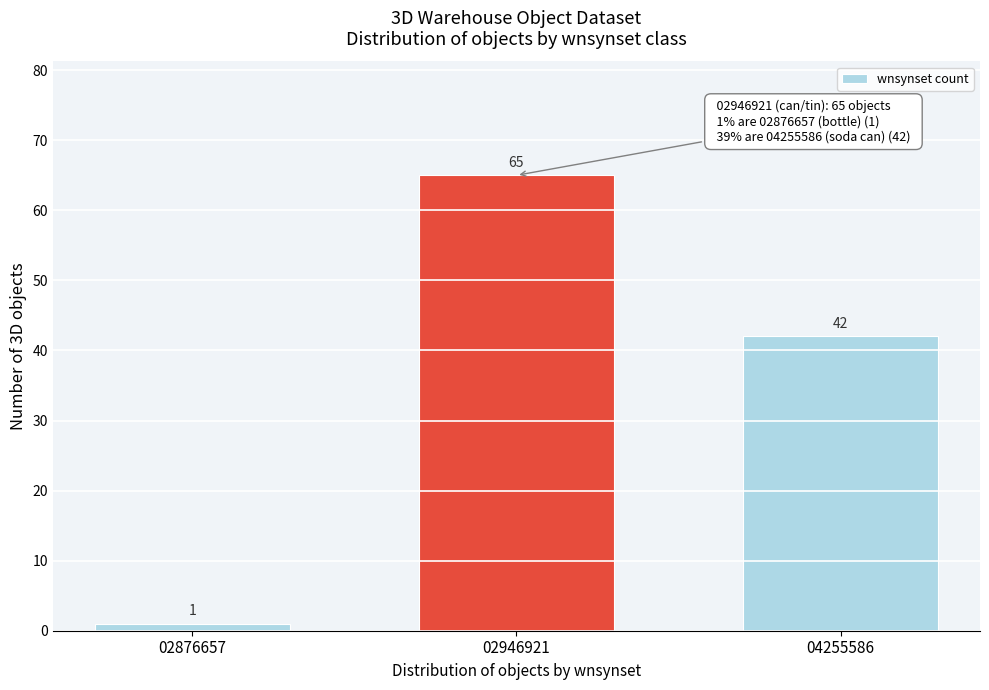

Reading right to left, list all the values displayed in this chart.

04255586=42	02946921=65	02876657=1